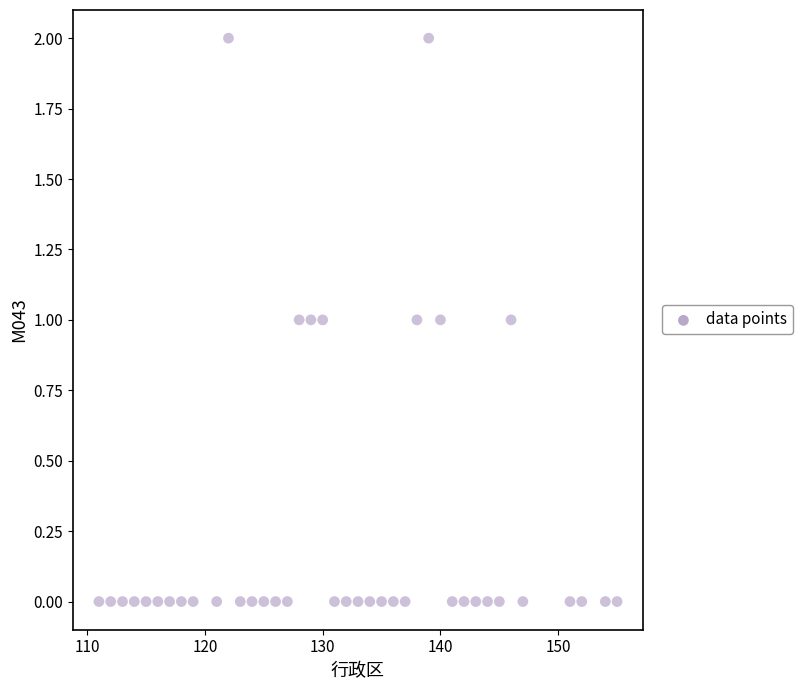

What is the range of X values (max minus min)?

44